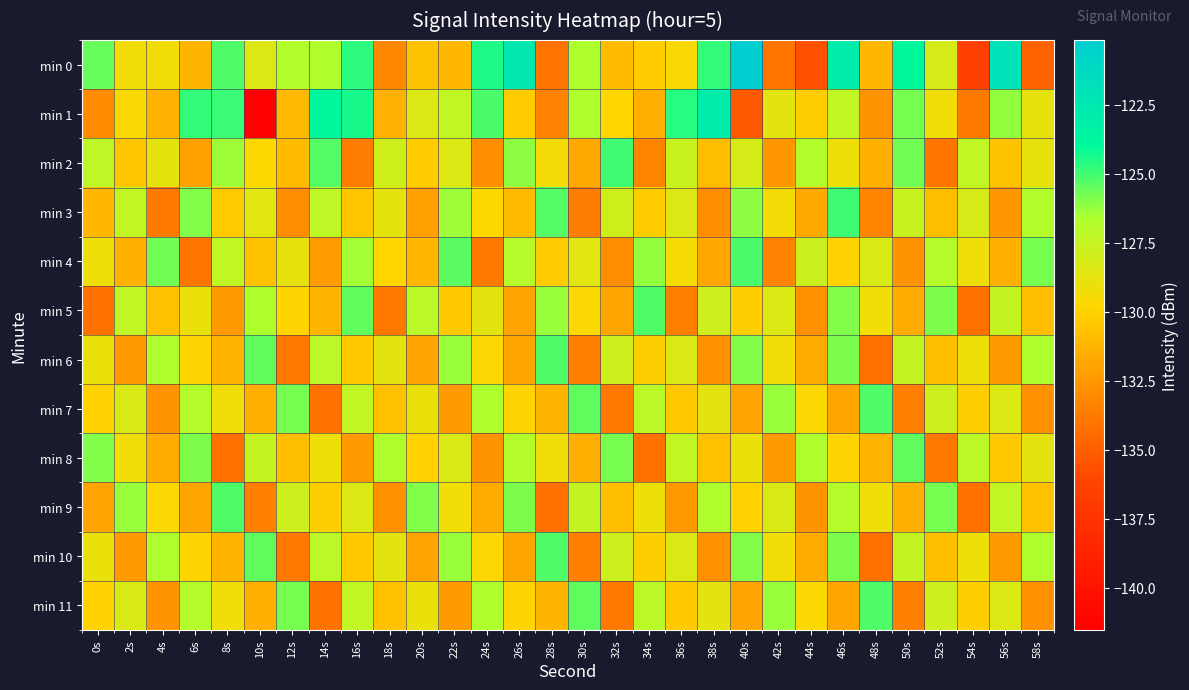

Which series has the widest spread of values?

min 1